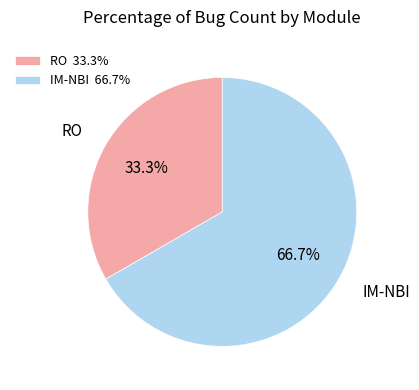

To the nearest percent, what is the average slice percentage?

50%